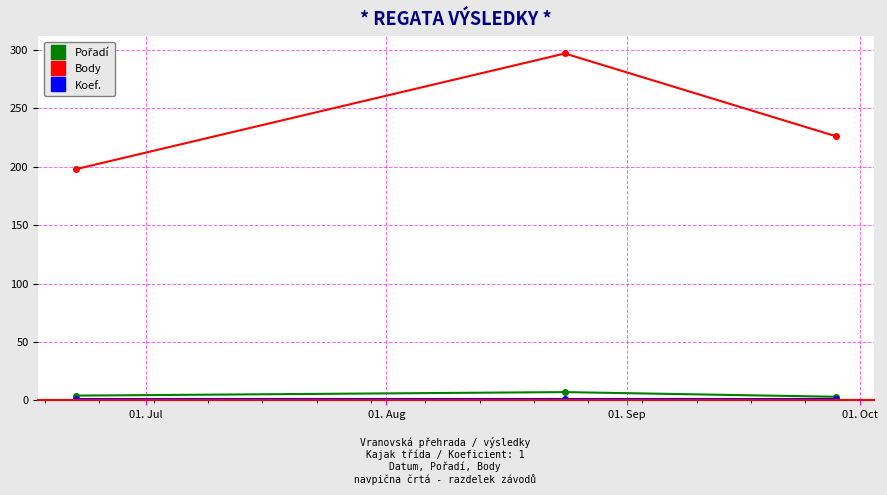

What is the smallest value displayed?

1